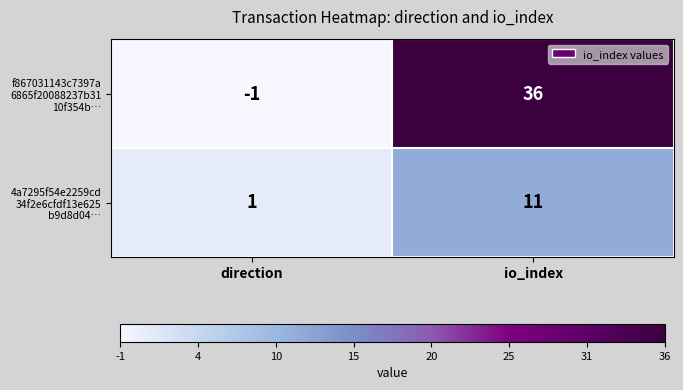

At which category is the sum across all series the highest?

io_index